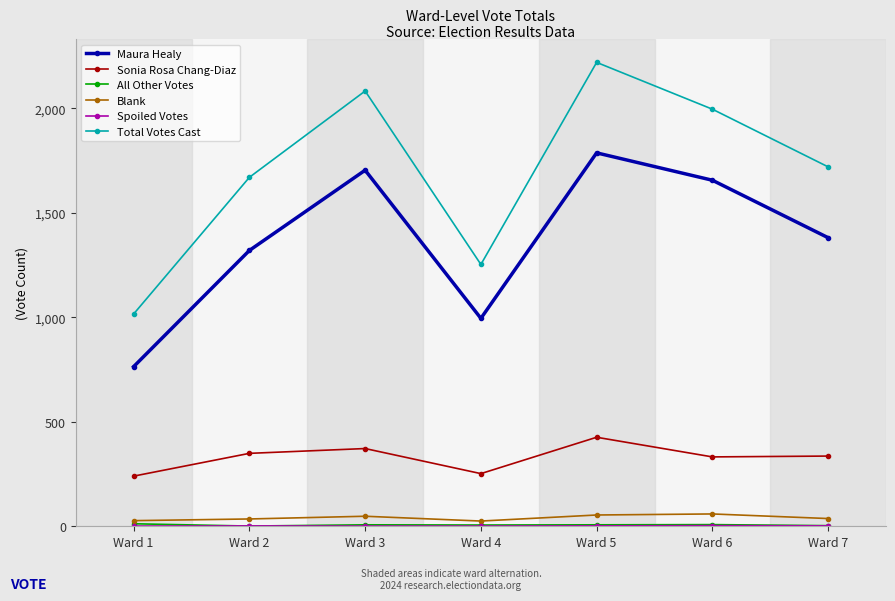

Where is Maura Healy nearest to the value 1275?

Ward 2